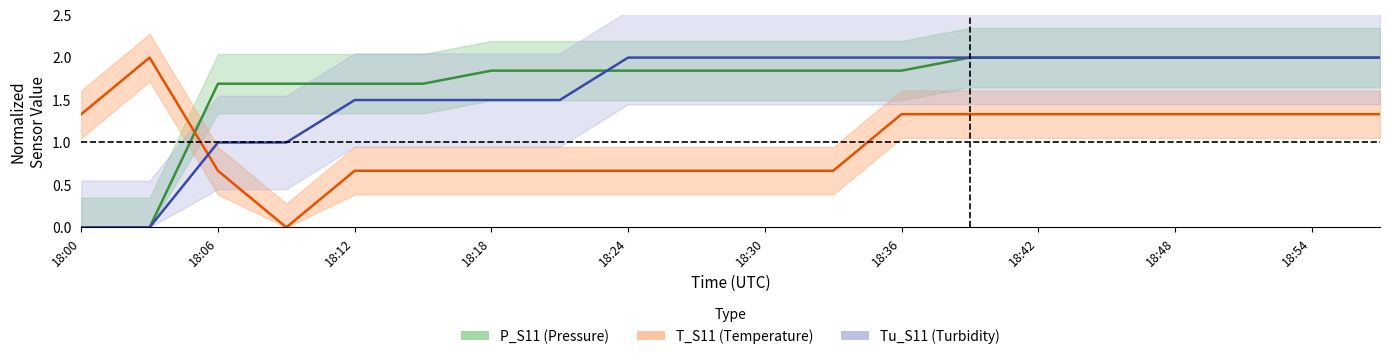

Where does the Tu_S11 series first go above 1?

18:12